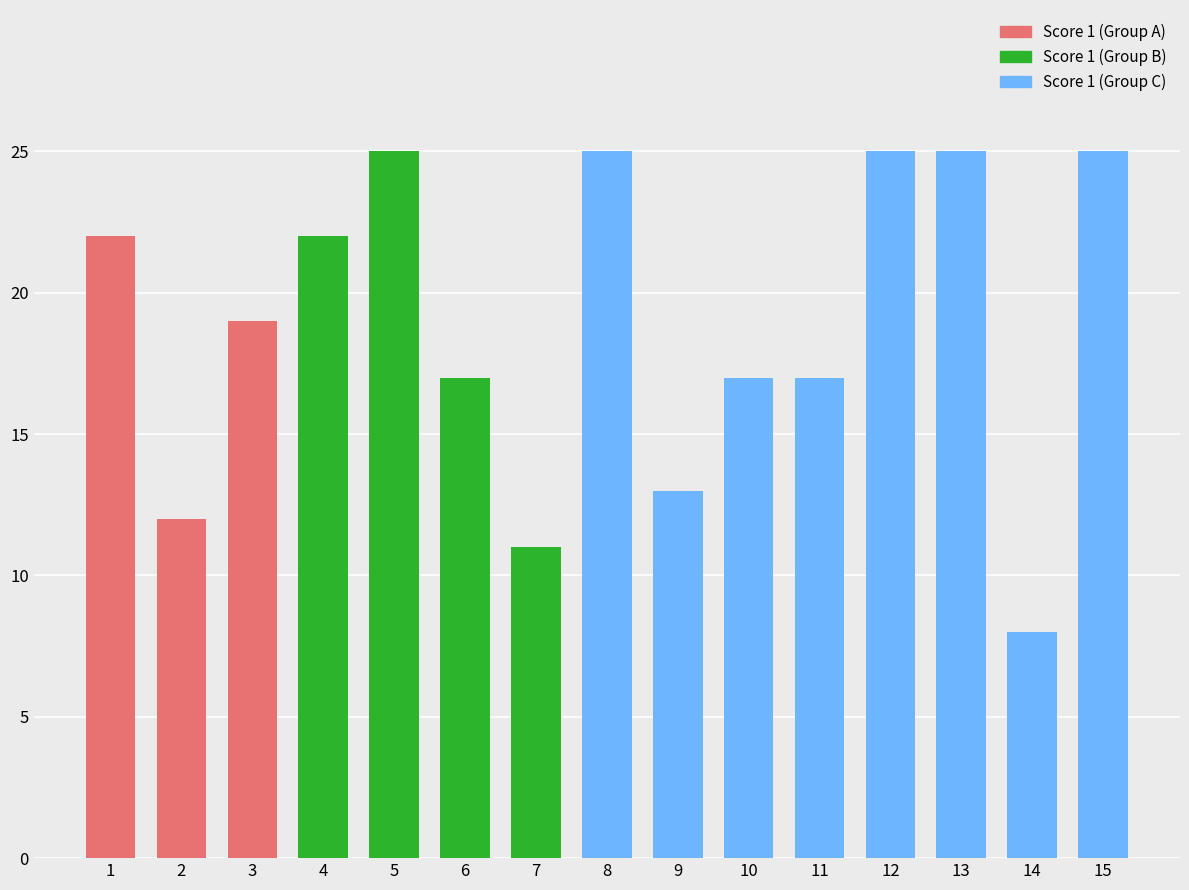

What is the value of the 6th bar from the left?

17